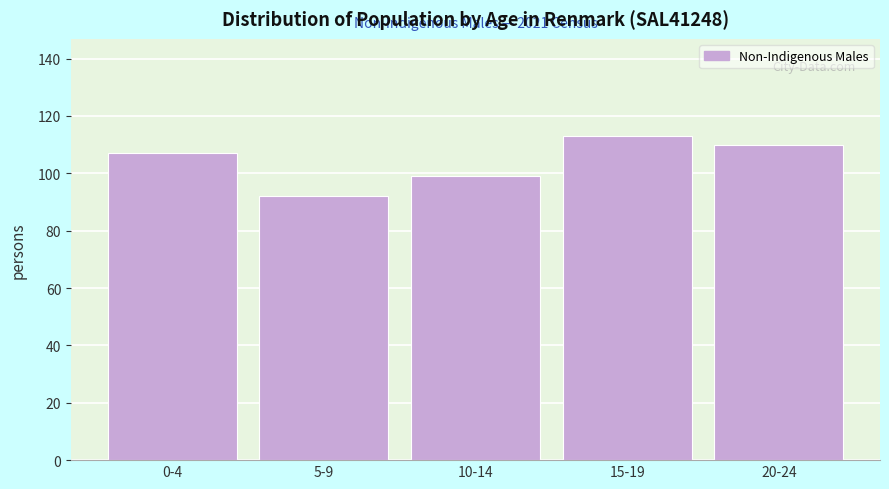

Reading right to left, extract all data points from this chart.

20-24=110	15-19=113	10-14=99	5-9=92	0-4=107